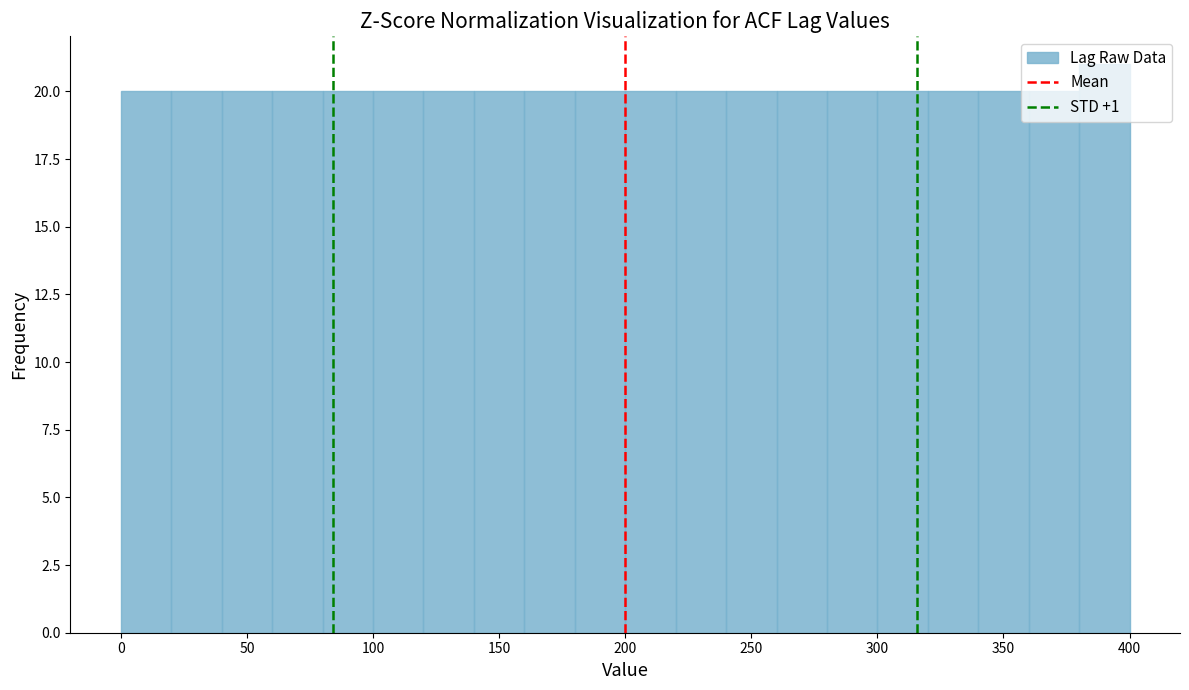

How tall is the bar that spans 40 to 60 on the x-axis? The values are not printed on the chart, so give them approximately, as read against the axis.

20